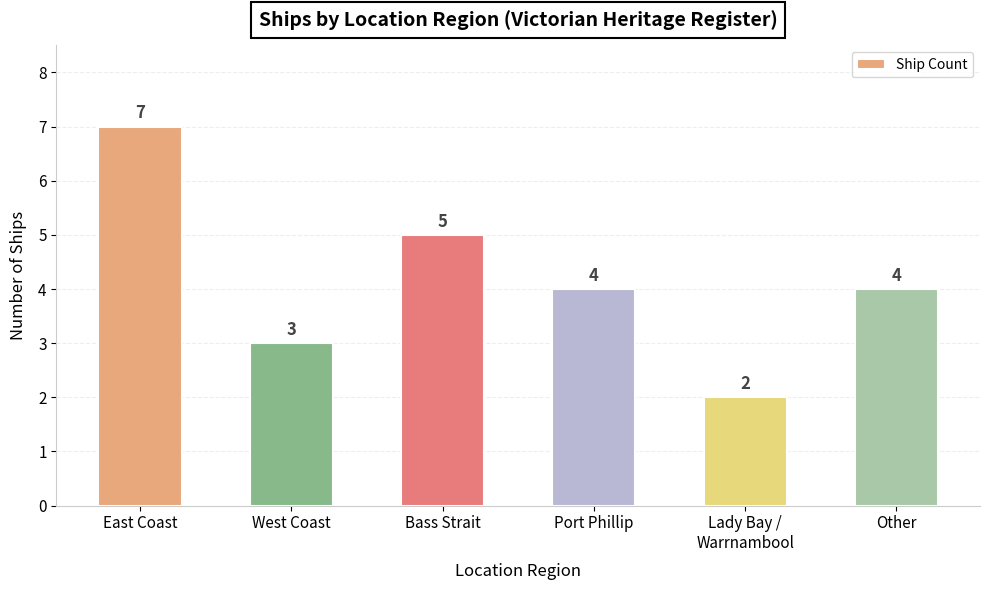

What is the label of the 1st bar from the right?

Other